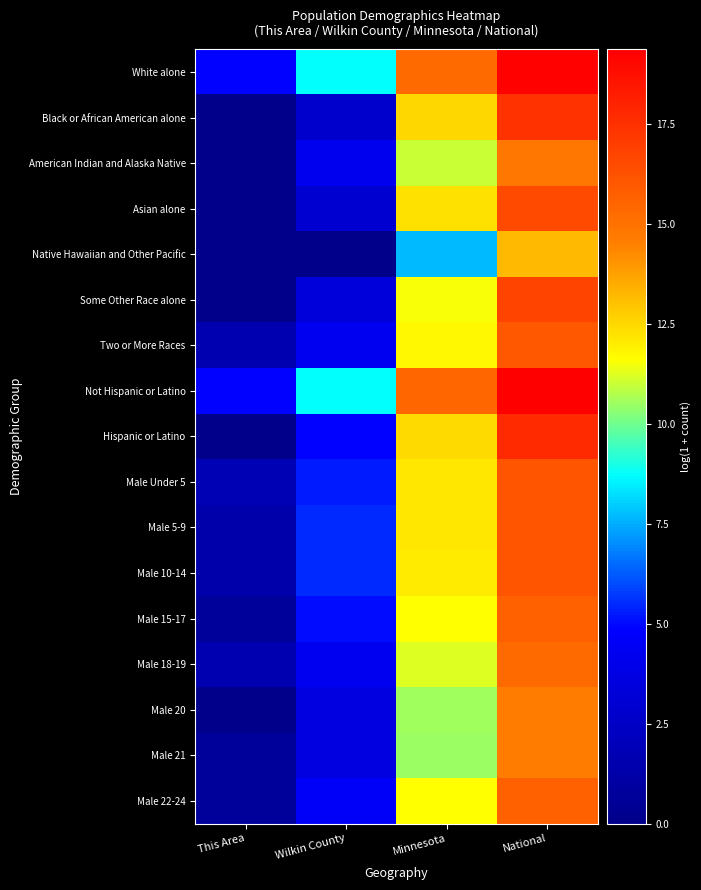

Reading left to right, extract all data points from this chart.

White alone: This Area=4.9	Wilkin County=8.8	Minnesota=15.3	National=19.2
Black or African American alone: This Area=0.0	Wilkin County=2.8	Minnesota=12.5	National=17.5
American Indian and Alaska Native: This Area=0.0	Wilkin County=4.2	Minnesota=11.0	National=14.9
Asian alone: This Area=0.0	Wilkin County=2.9	Minnesota=12.3	National=16.5
Native Hawaiian and Other Pacific: This Area=0.0	Wilkin County=0.0	Minnesota=7.7	National=13.2
Some Other Race alone: This Area=0.0	Wilkin County=3.3	Minnesota=11.5	National=16.8
Two or More Races: This Area=1.6	Wilkin County=4.3	Minnesota=11.7	National=16.0
Not Hispanic or Latino: This Area=4.9	Wilkin County=8.8	Minnesota=15.4	National=19.4
Hispanic or Latino: This Area=0.0	Wilkin County=4.9	Minnesota=12.4	National=17.7
Male Under 5: This Area=1.8	Wilkin County=5.3	Minnesota=12.1	National=16.1
Male 5-9: This Area=1.4	Wilkin County=5.5	Minnesota=12.1	National=16.2
Male 10-14: This Area=1.4	Wilkin County=5.5	Minnesota=12.1	National=16.2
Male 15-17: This Area=0.7	Wilkin County=5.0	Minnesota=11.6	National=15.7
Male 18-19: This Area=1.6	Wilkin County=4.3	Minnesota=11.2	National=15.4
Male 20: This Area=0.0	Wilkin County=3.6	Minnesota=10.5	National=14.7
Male 21: This Area=0.7	Wilkin County=3.6	Minnesota=10.5	National=14.6
Male 22-24: This Area=0.7	Wilkin County=4.6	Minnesota=11.6	National=15.7